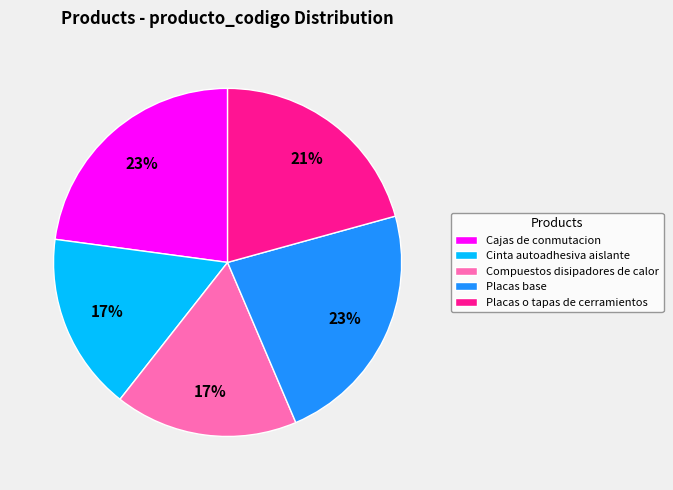

Is the sum of Cinta autoadhesiva aislante and Compuestos disipadores de calor greater than half?

No